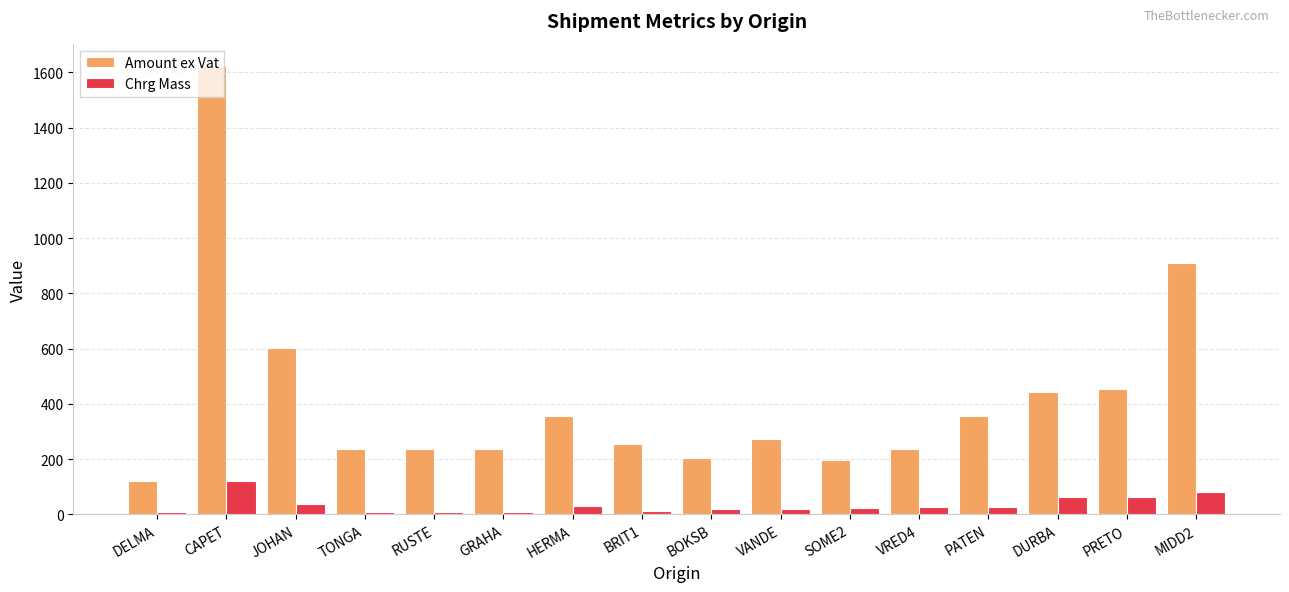

Is the value of Amount ex Vat at JOHAN greater than the value of Chrg Mass at GRAHA?

Yes